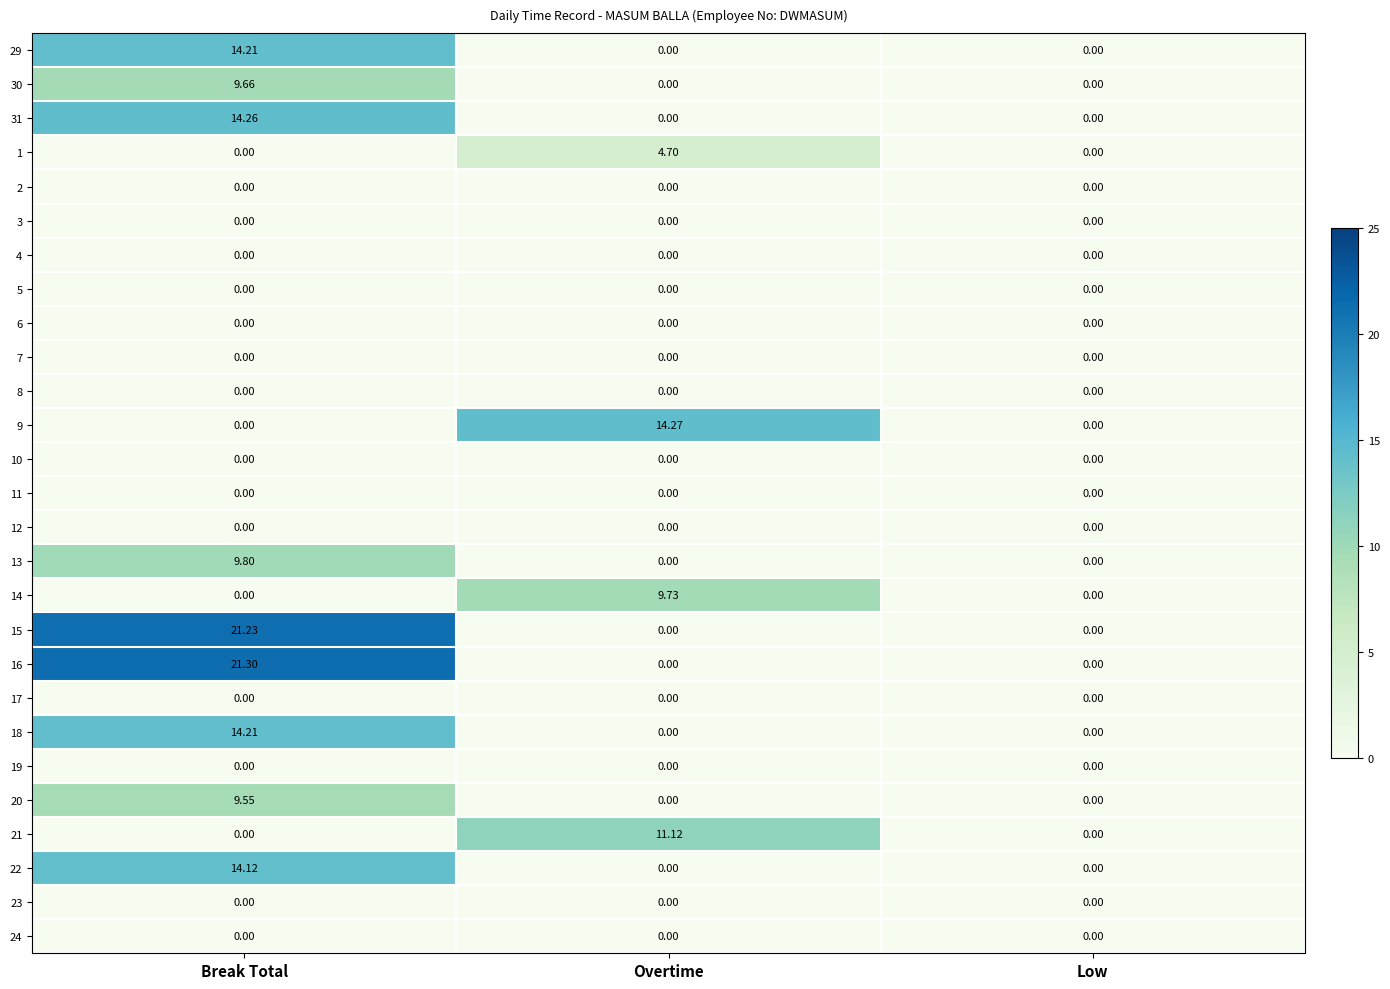

At which category is the sum across all series the highest?

Break Total